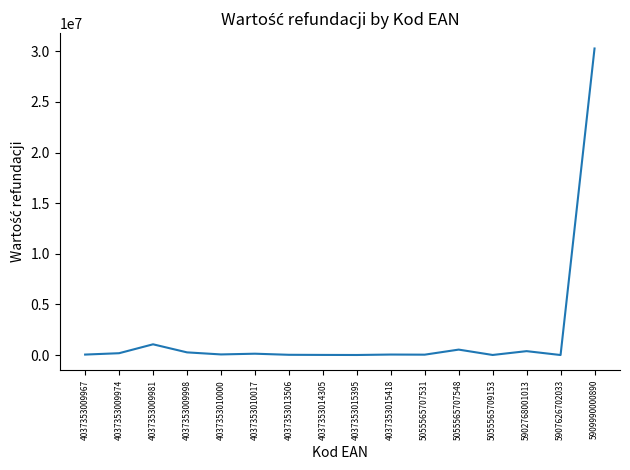

What value does the data have at 4037353009981?

1058857.5